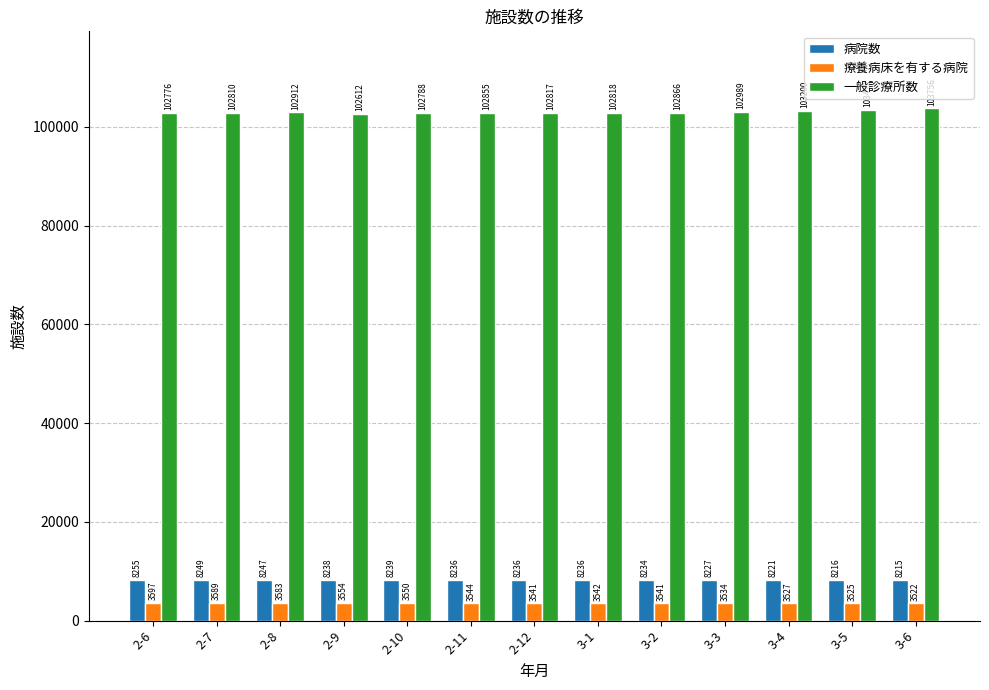

What value does the 病院数 series have at 3-5, to the nearest 5?

8215